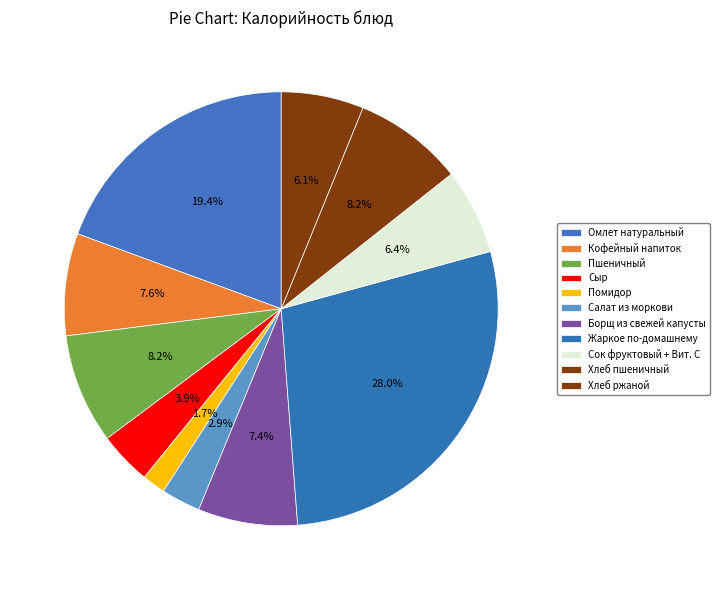

Does Салат из моркови represent more than half of the total?

No